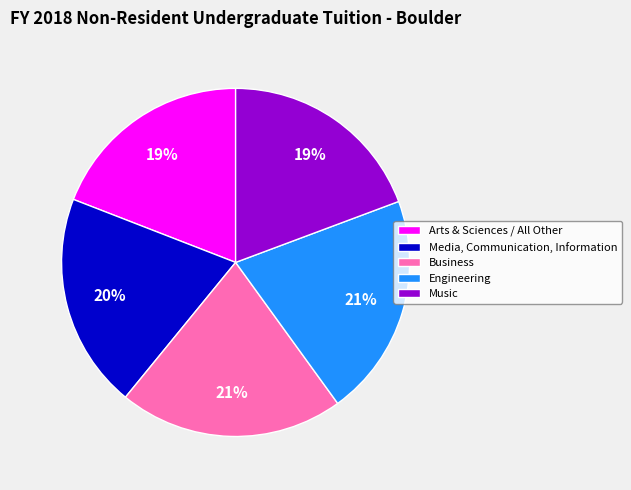

Is it true that Engineering is 33% of the pie?

False